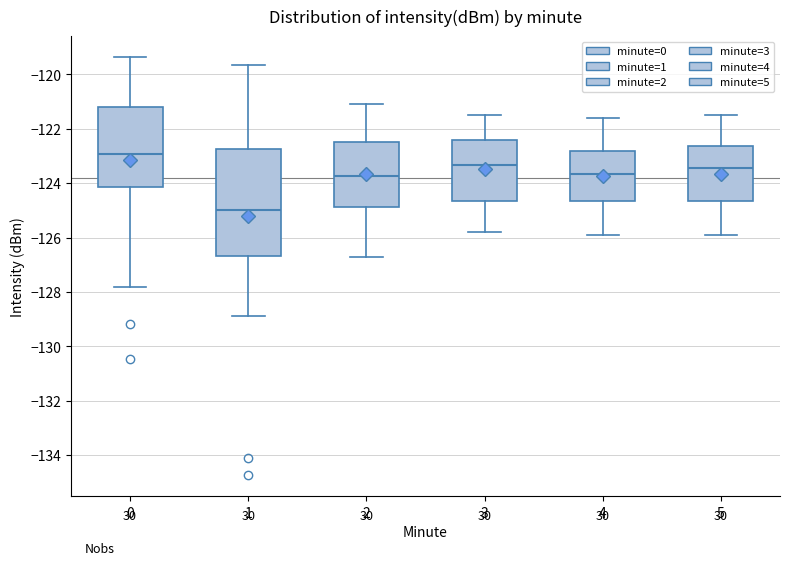

Where does the upper whisker of the box at x = 4 end on the y-axis? The values are not printed on the chart, so give them approximately, as read against the axis.

-121.6